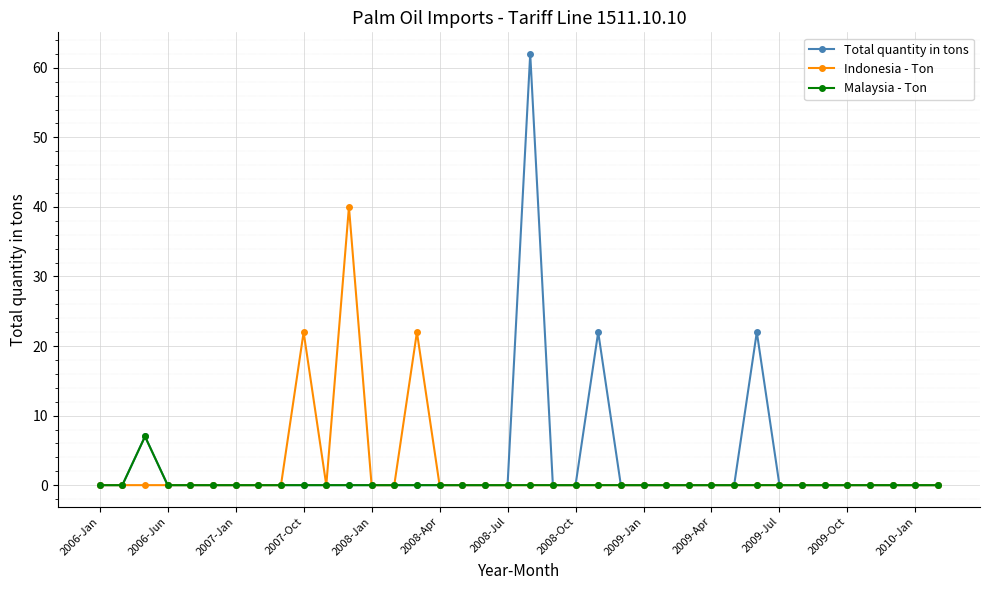

How many distinct data groups are displayed?

3